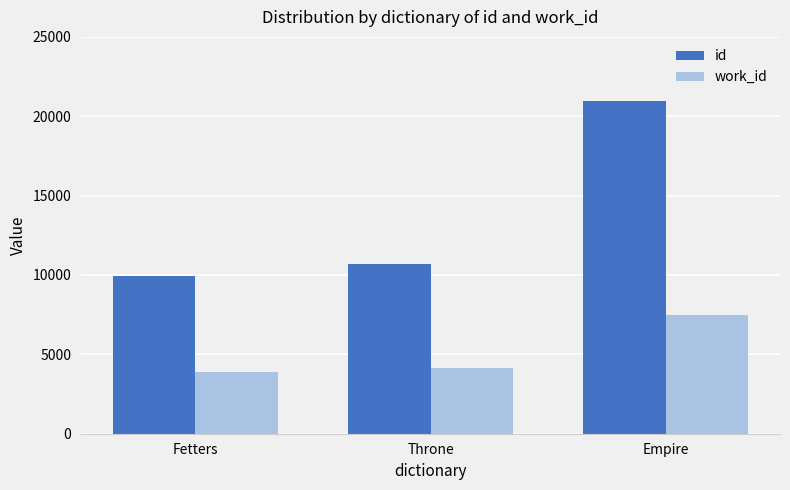

At which category is the sum across all series the highest?

Empire